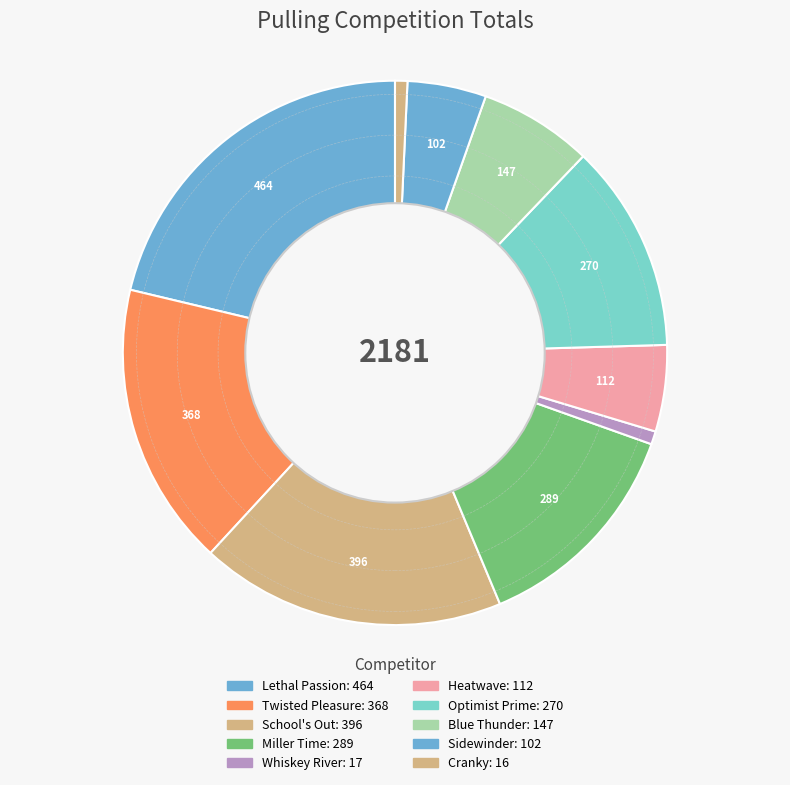

Count the number of slices in the pie.

10